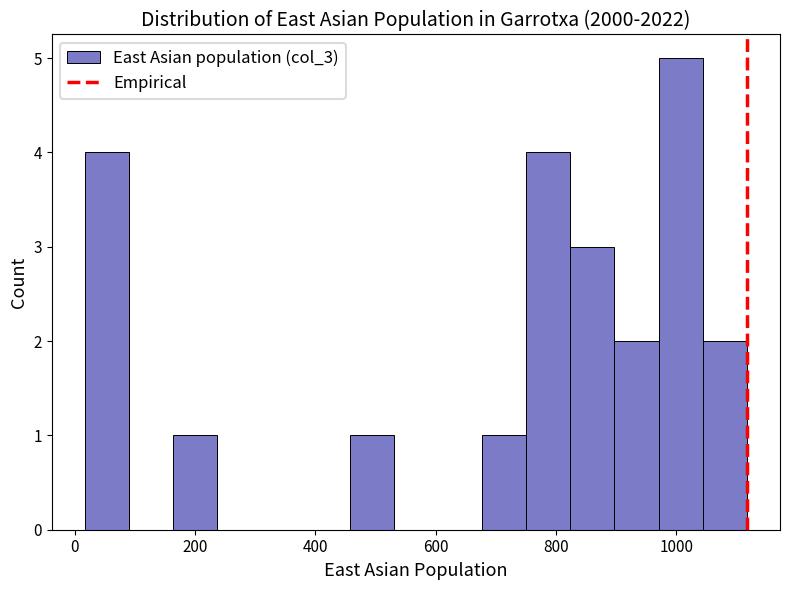

Read against the x-axis, roughly where is the centre of the tallest bar?

1000